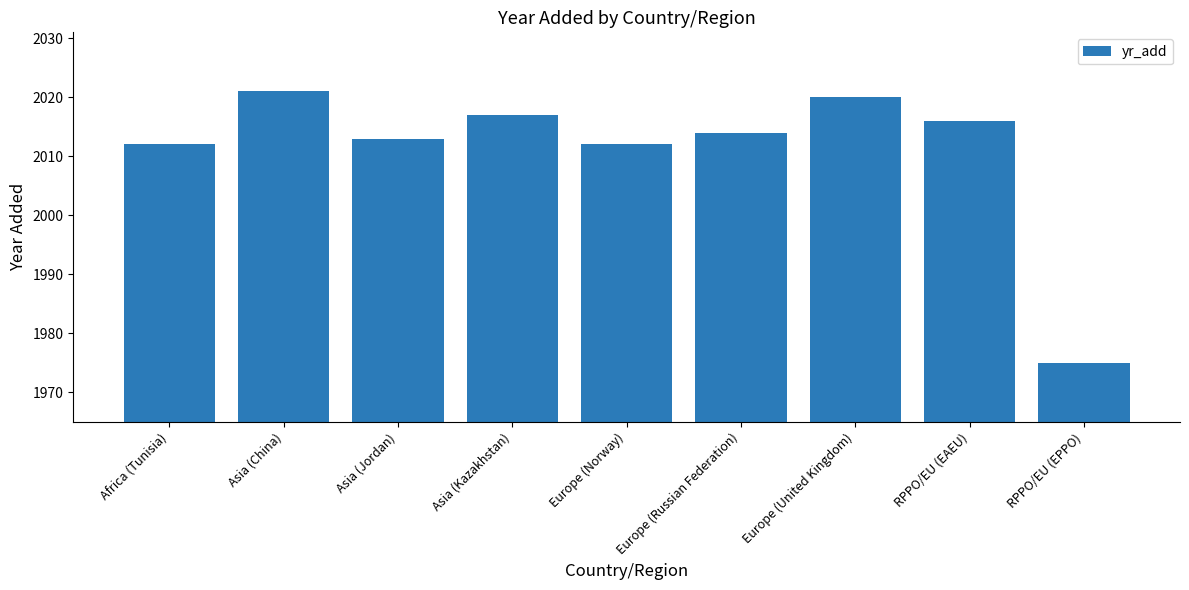

Reading right to left, extract all data points from this chart.

1975	2016	2020	2014	2012	2017	2013	2021	2012